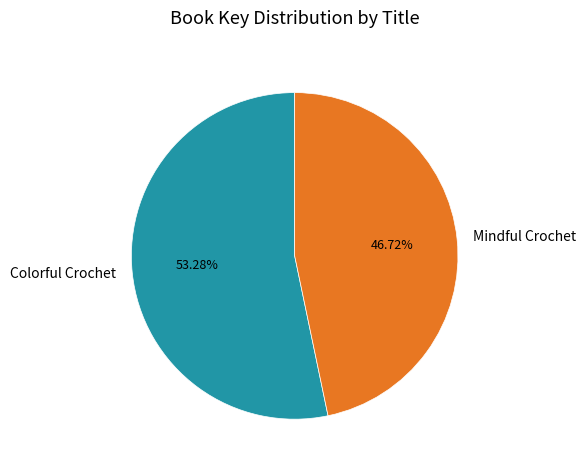

Between Mindful Crochet and Colorful Crochet, which is larger?

Colorful Crochet